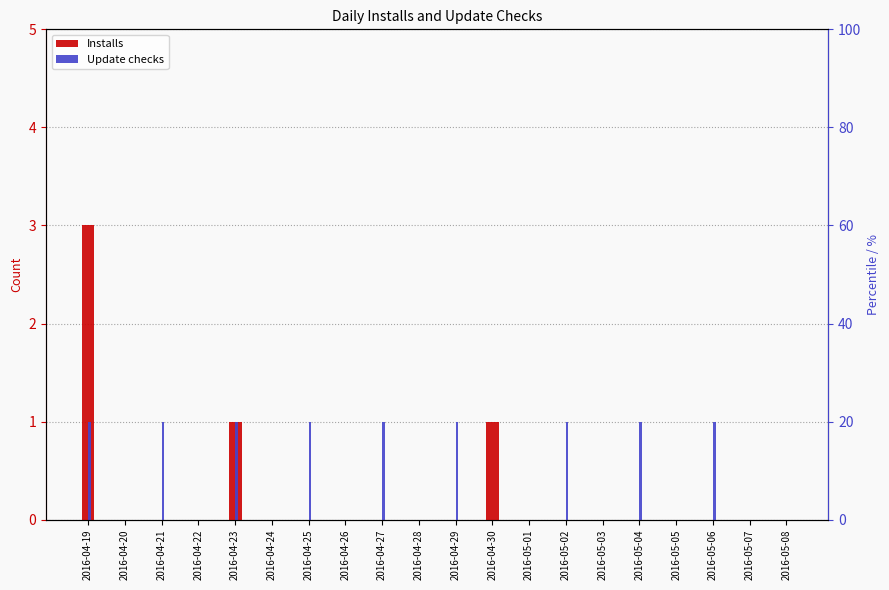

The Update checks series shows 0 at 2016-05-05. True or false?

True